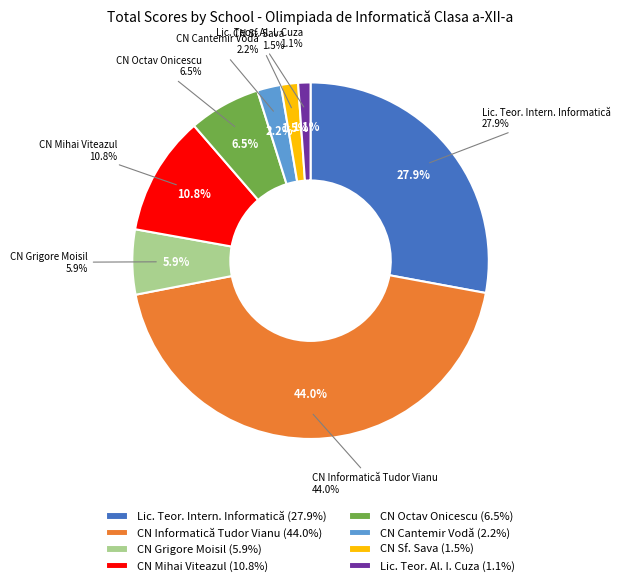

The Liceul Teoretic Internațional de Informatică slice represents 28% of the pie. True or false?

True